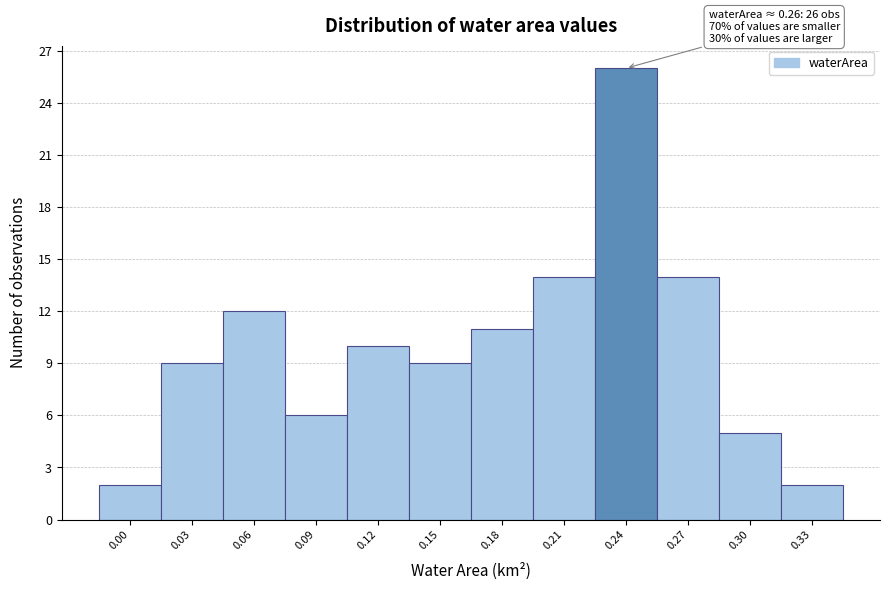

Reading left to right, transcribe all the data shown in this chart.

2	9	12	6	10	9	11	14	26	14	5	2